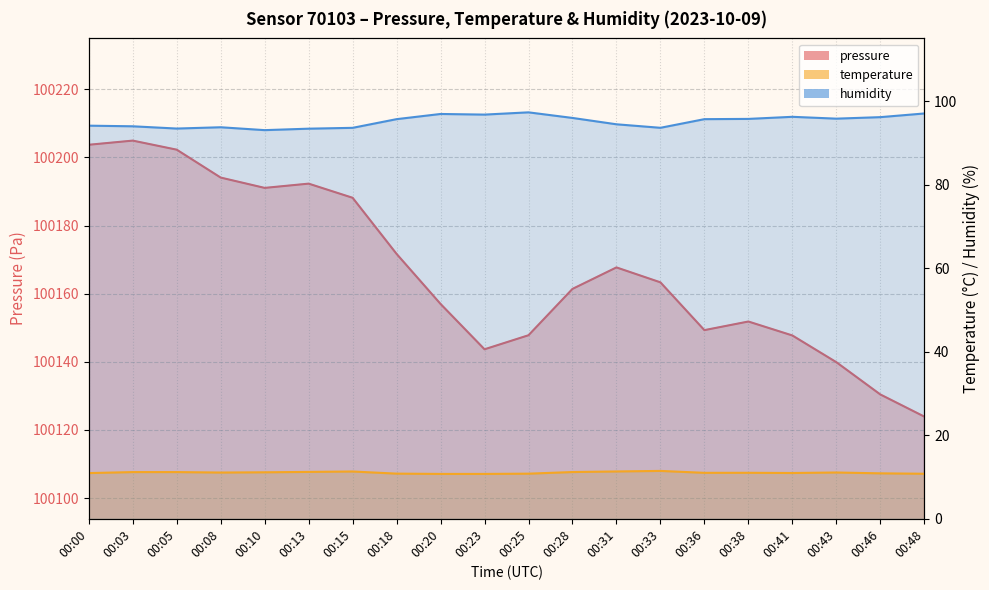

Reading left to right, transcribe all the data shown in this chart.

pressure: 00:00=100203.7	00:03=100204.9	00:05=100202.3	00:08=100194.1	00:10=100191.1	00:13=100192.3	00:15=100188.2	00:18=100171.7	00:20=100157.0	00:23=100143.7	00:25=100147.8	00:28=100161.4	00:31=100167.7	00:33=100163.3	00:36=100149.3	00:38=100151.8	00:41=100147.8	00:43=100139.9	00:46=100130.4	00:48=100123.9
temperature: 00:00=10.9	00:03=11.2	00:05=11.2	00:08=11.1	00:10=11.1	00:13=11.2	00:15=11.3	00:18=10.8	00:20=10.7	00:23=10.7	00:25=10.8	00:28=11.2	00:31=11.3	00:33=11.5	00:36=11.0	00:38=11.0	00:41=11.0	00:43=11.1	00:46=10.9	00:48=10.8
humidity: 00:00=94.1	00:03=94.0	00:05=93.4	00:08=93.7	00:10=93.0	00:13=93.4	00:15=93.6	00:18=95.7	00:20=96.9	00:23=96.8	00:25=97.3	00:28=96.0	00:31=94.4	00:33=93.6	00:36=95.7	00:38=95.7	00:41=96.2	00:43=95.8	00:46=96.2	00:48=97.0